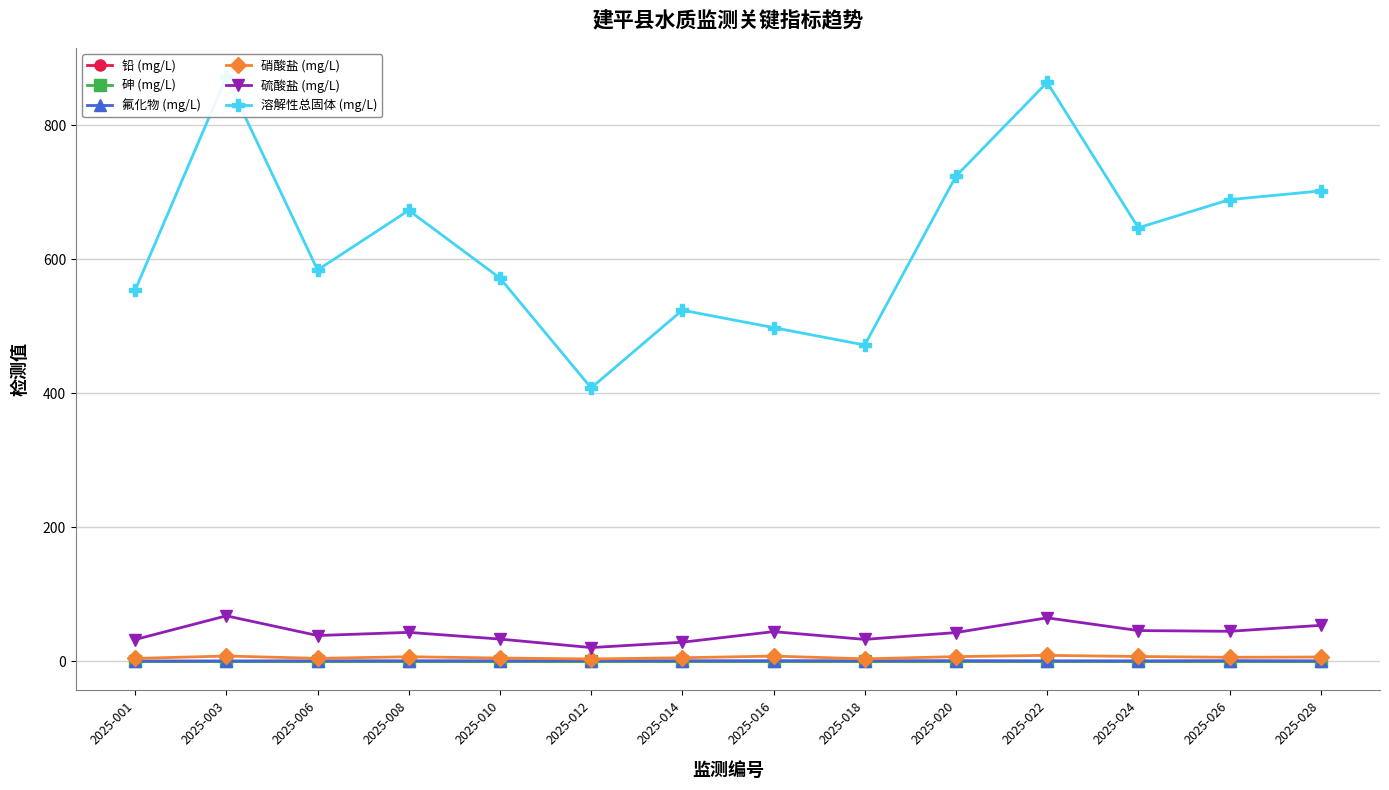

Rank the series by their maximum value, from highest to lowest.

溶解性总固体 (mg/L), 硫酸盐 (mg/L), 硝酸盐 (mg/L), 氟化物 (mg/L), 铅 (mg/L), 砷 (mg/L)